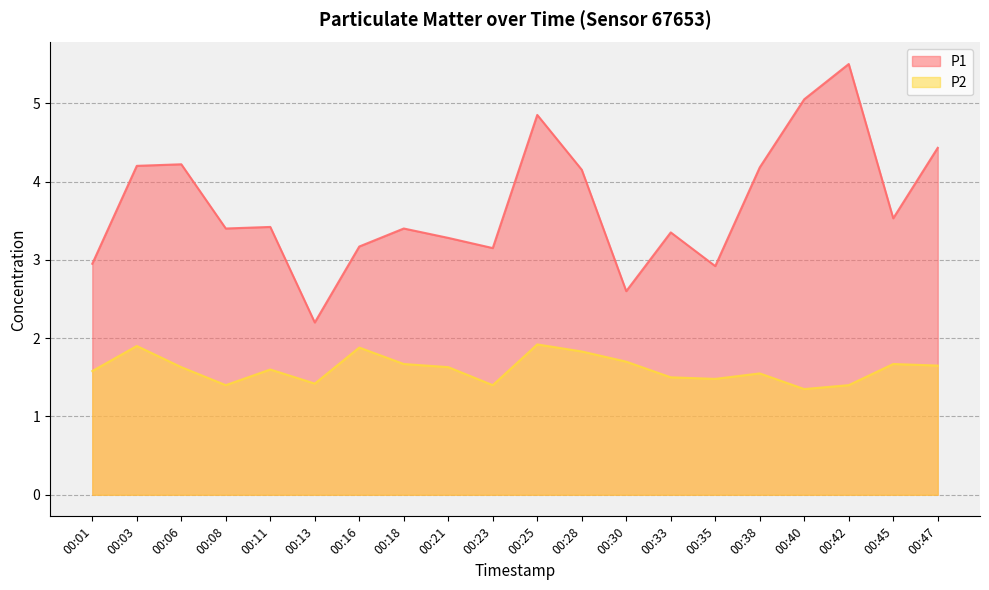

Rank the series at 00:11 from lowest to highest value.

P2, P1